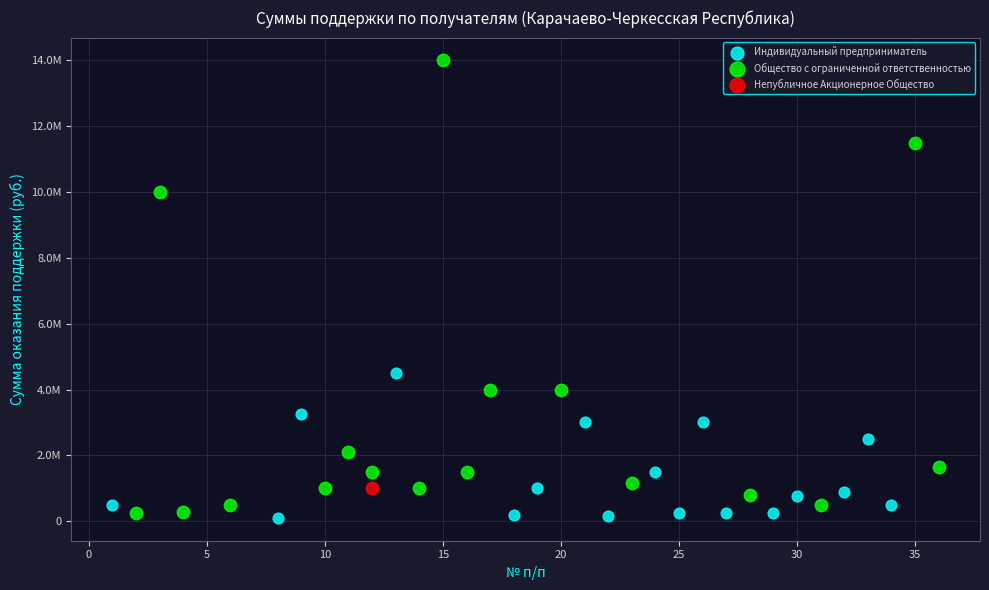

What are all the series names shown in the legend?

Индивидуальный предприниматель, Общество с ограниченной ответственностью, Непубличное Акционерное Общество